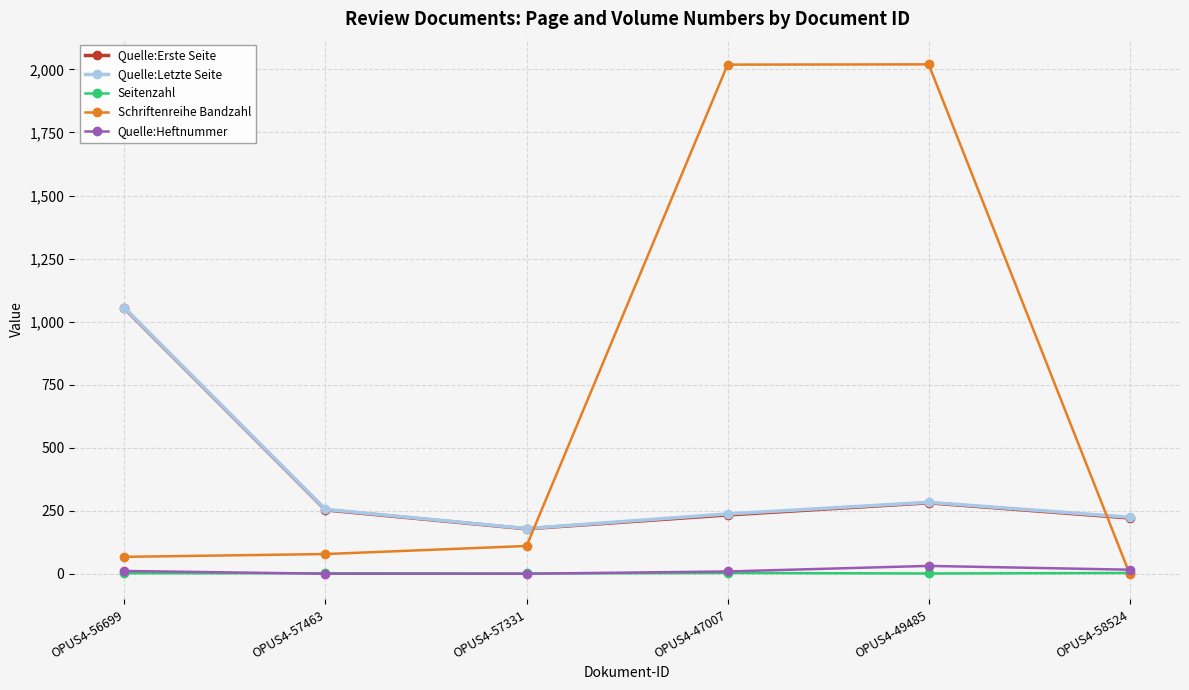

What is the approximate value of Seitenzahl at OPUS4-47007?

4